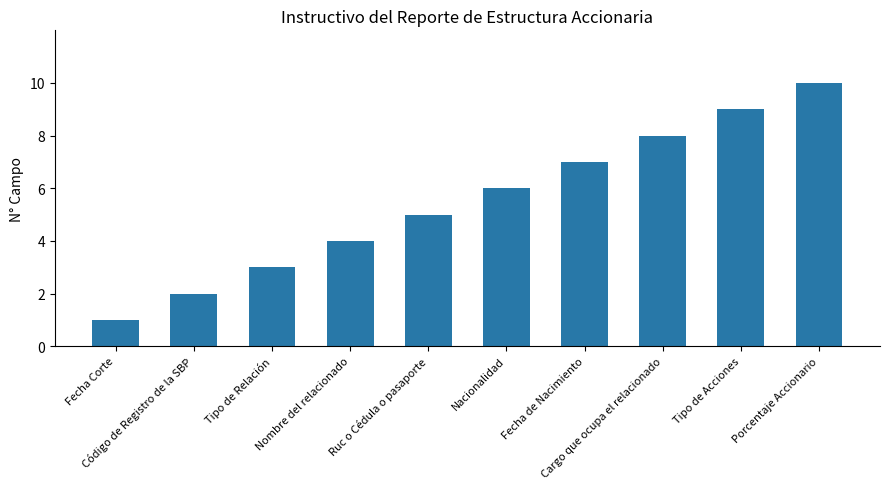

What is the greatest value displayed?

10